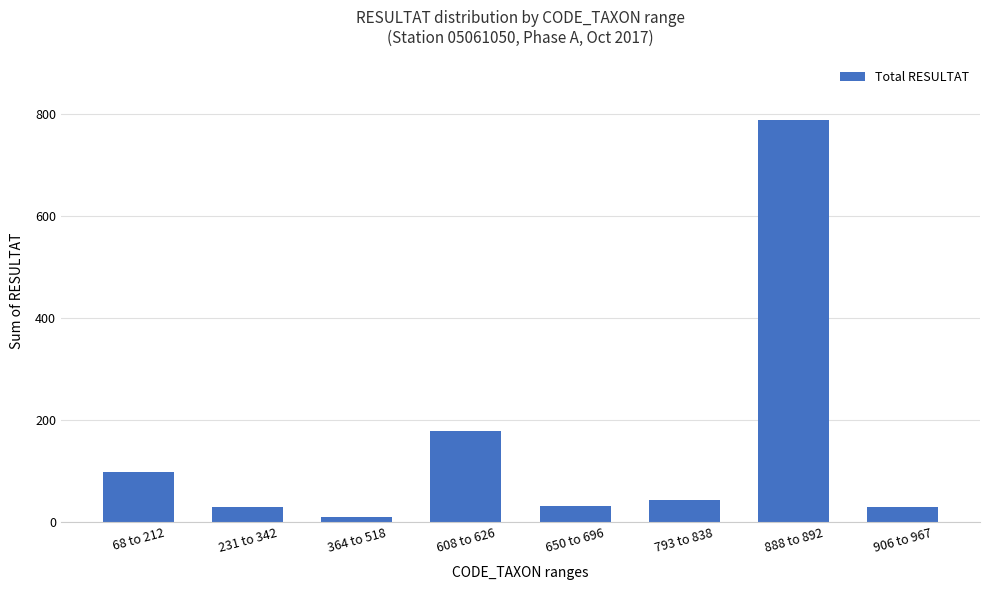

What is the difference between the second highest and second lowest values?

150